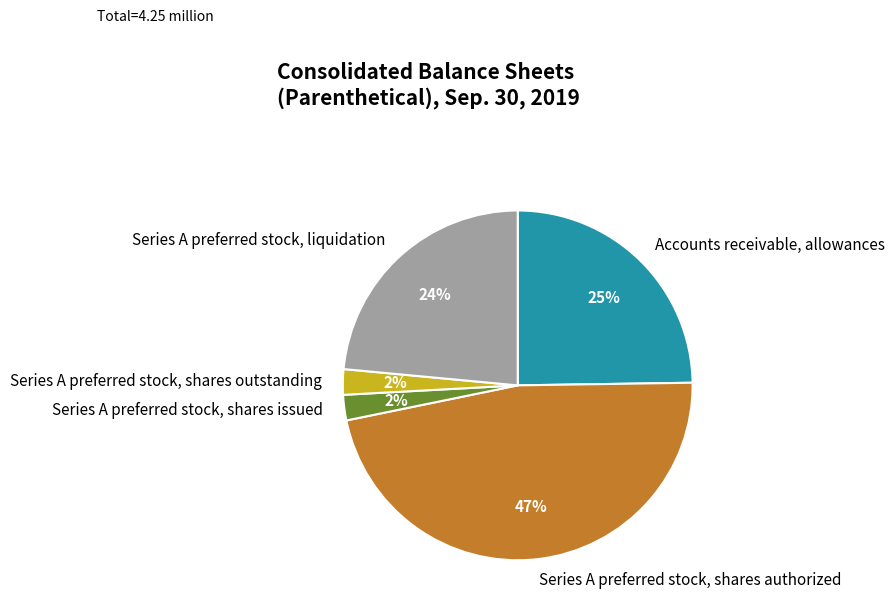

Which slice is the largest?

Series A preferred stock, shares authorized